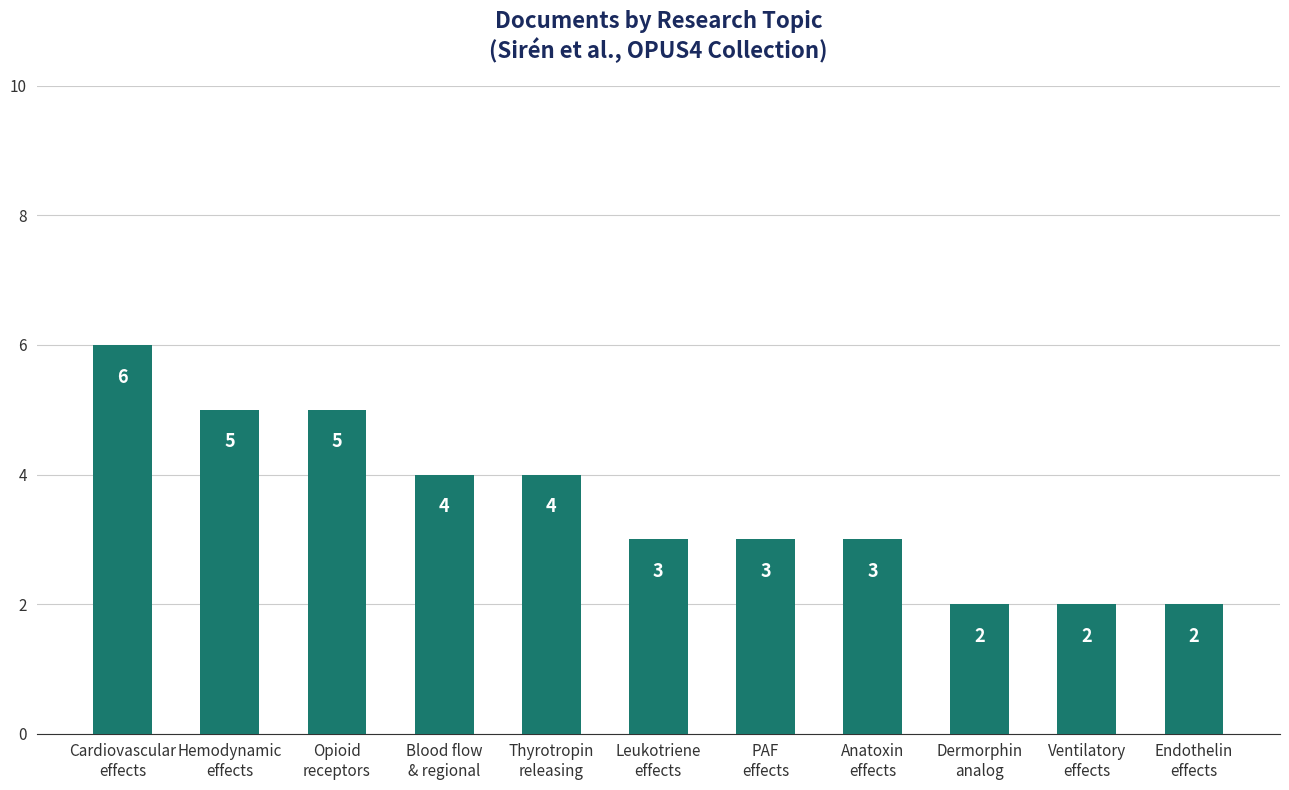

What is the difference between the second highest and minimum values?

3